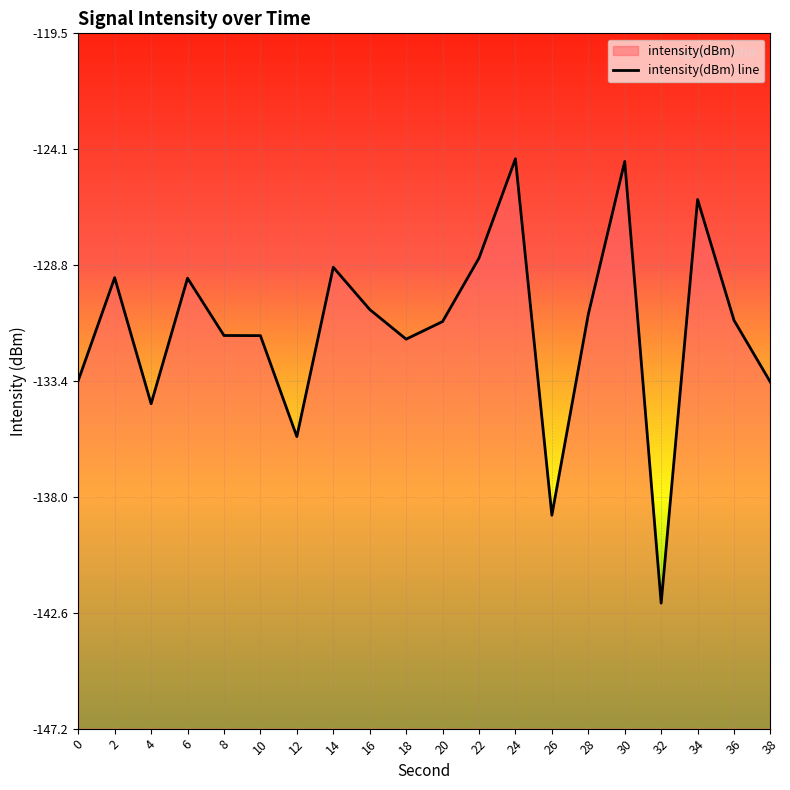

What is the greatest value displayed?

-124.5